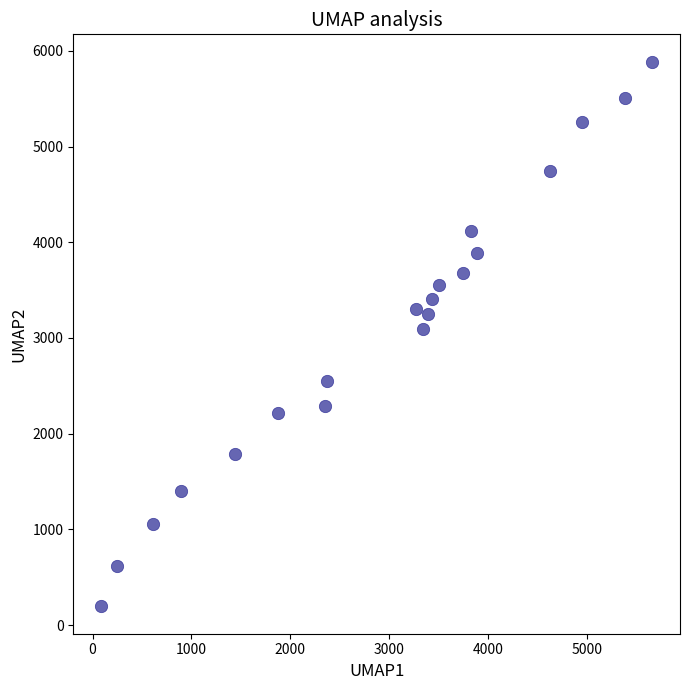

What is the range of Y values (max minus min)?

5695